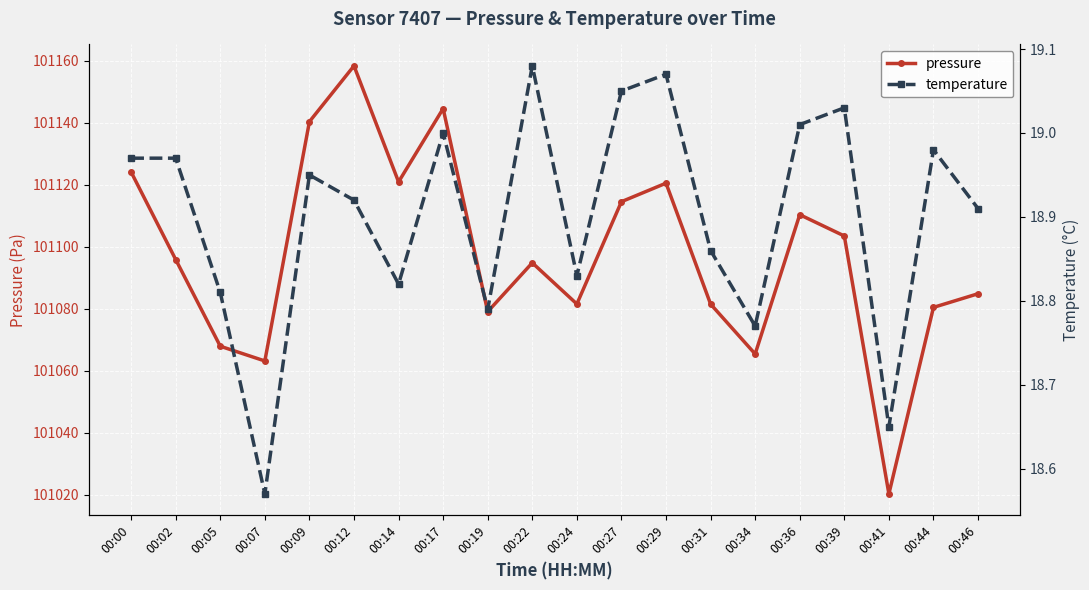

At 00:27, list the series in order from smallest to largest.

temperature, pressure